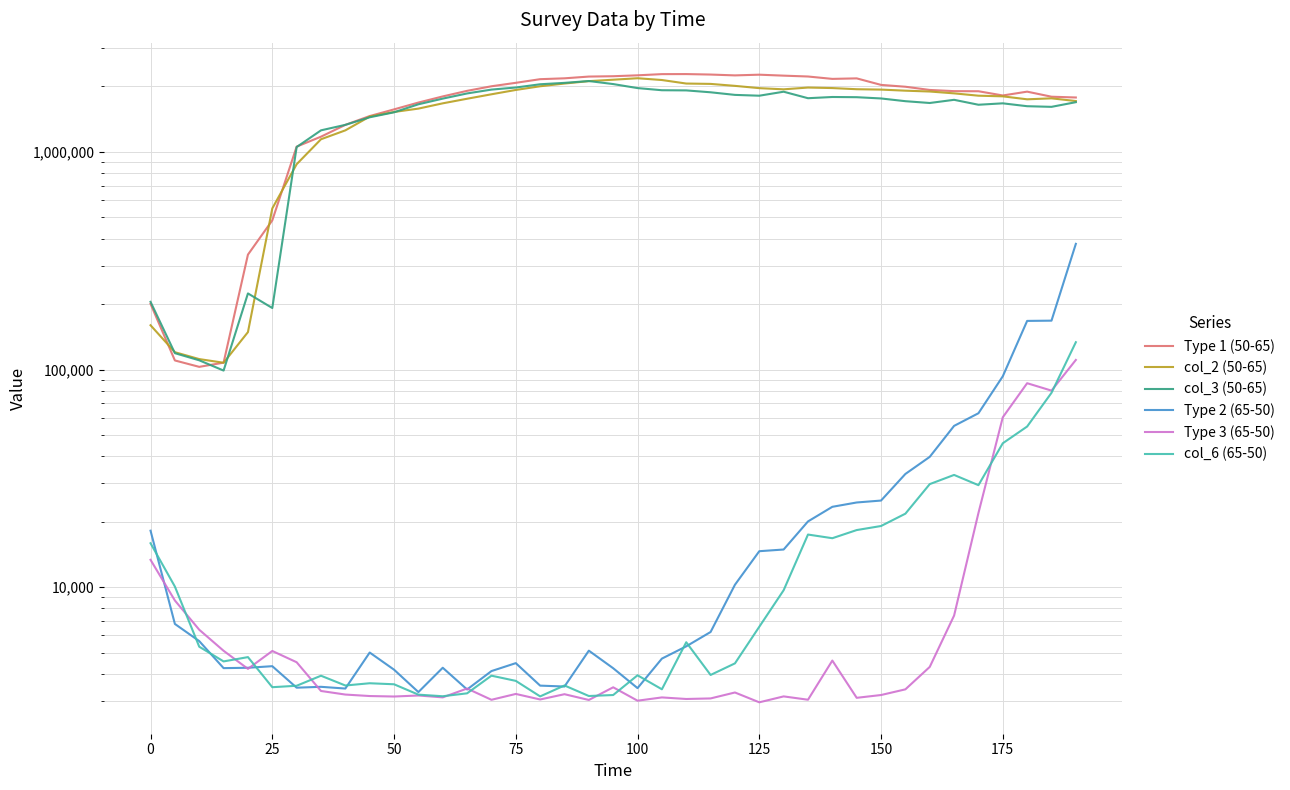

Count the number of data series in this chart.

6